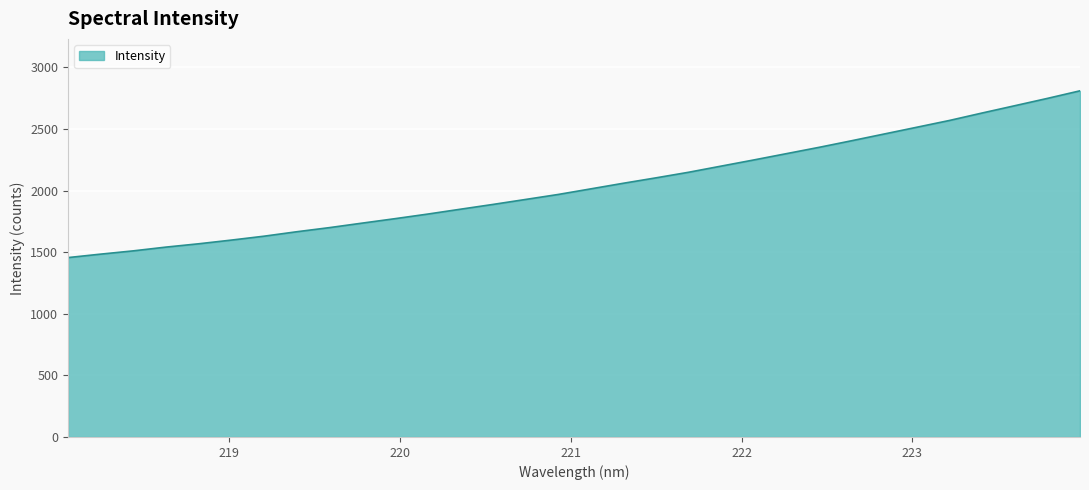

What is the difference between the maximum and minimum values?

1353.5